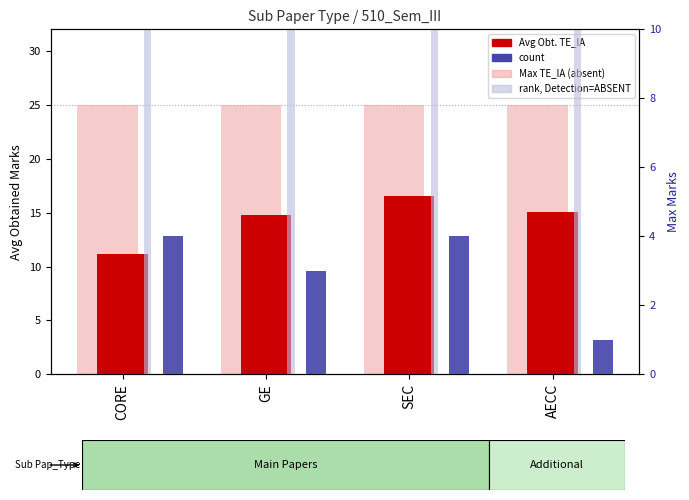

Is the value of Max TE_IA (absent) at SEC greater than the value of rank, Detection=ABSENT at GE?

No